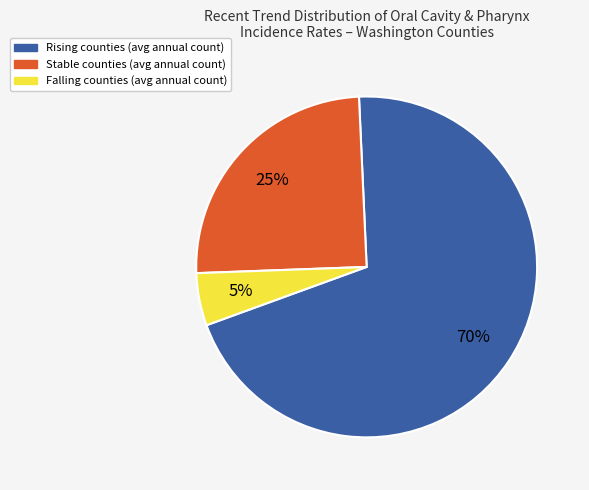

To the nearest percent, what is the average slice percentage?

33%